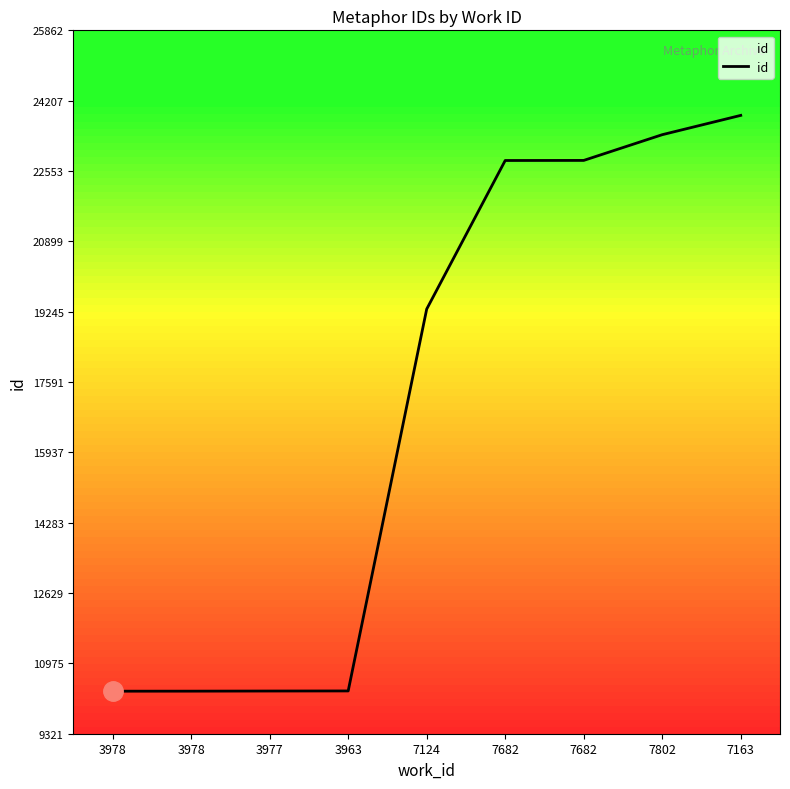

What is the difference between the second highest and second lowest values?

13086